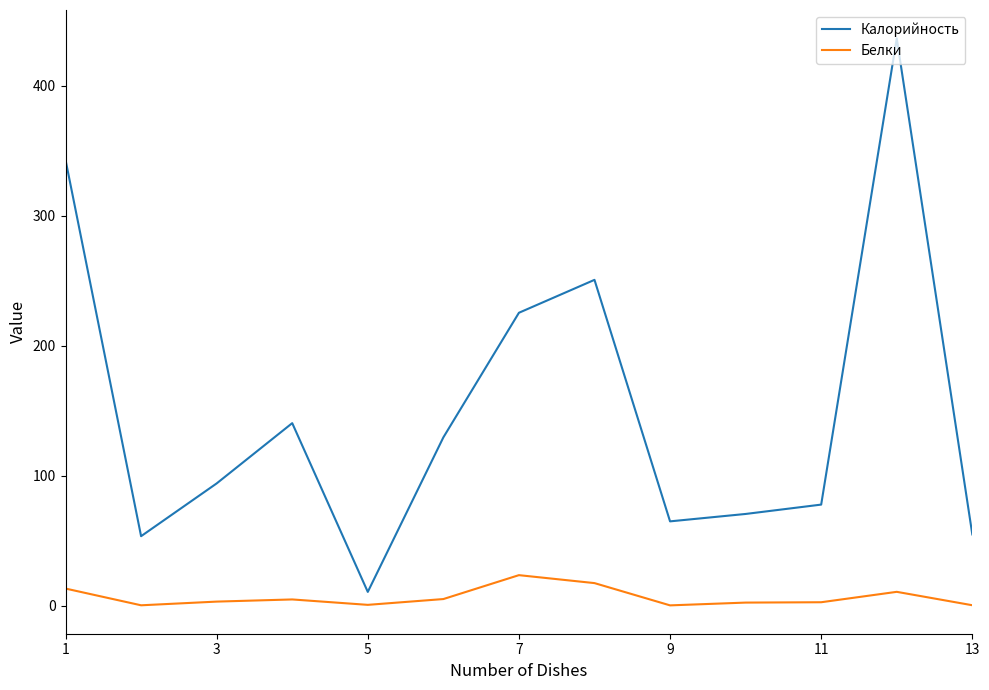

How many interior local peaks does the Калорийность series have?

3